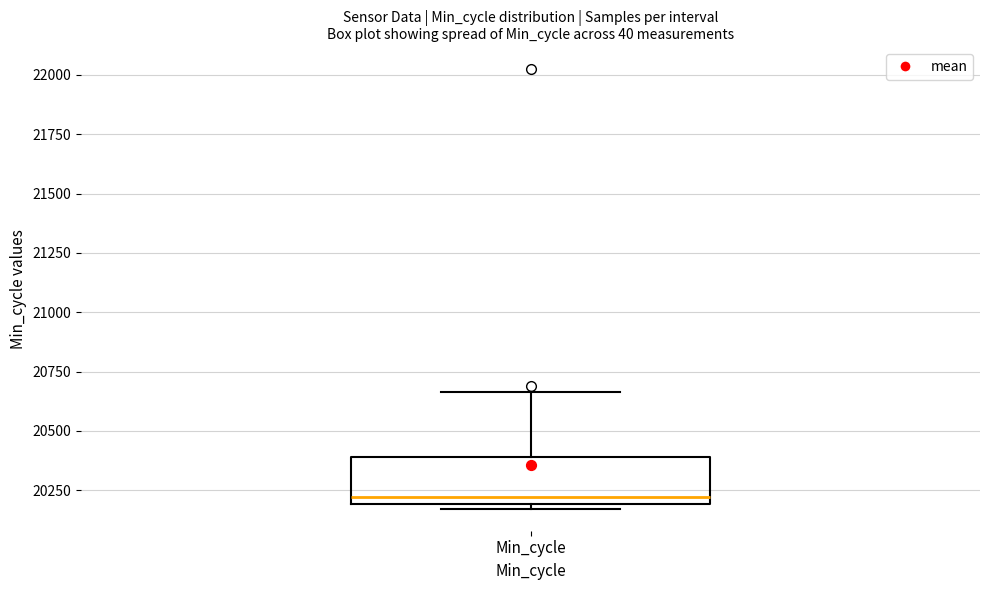

Transcribe this box plot: give where the median line is, the range the box spans, and where the two whiskers end, as read against the y-axis. The values are not printed on the chart, so give them approximately, as read against the axis.

median 20200 (just above the box's lower edge), box 20200 to 20400, whiskers 20150 to 20650